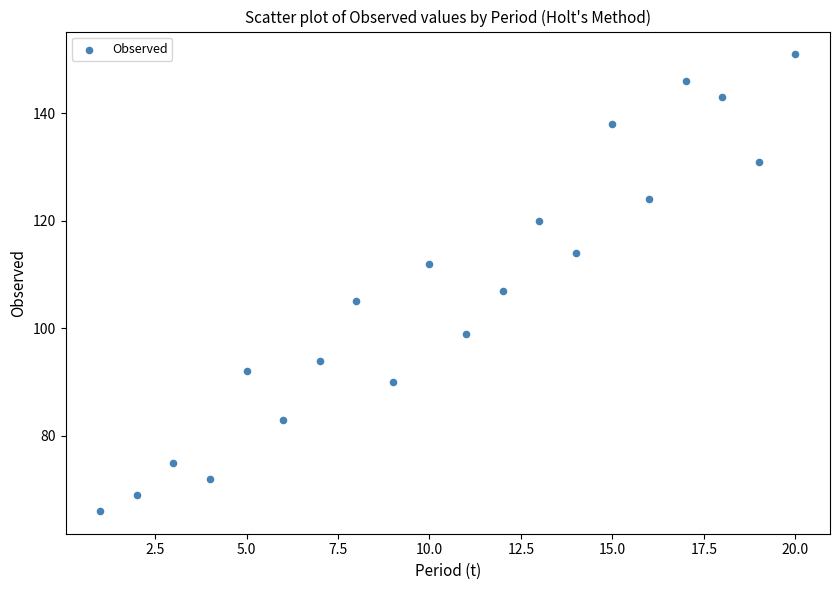

What is the range of X values (max minus min)?

19